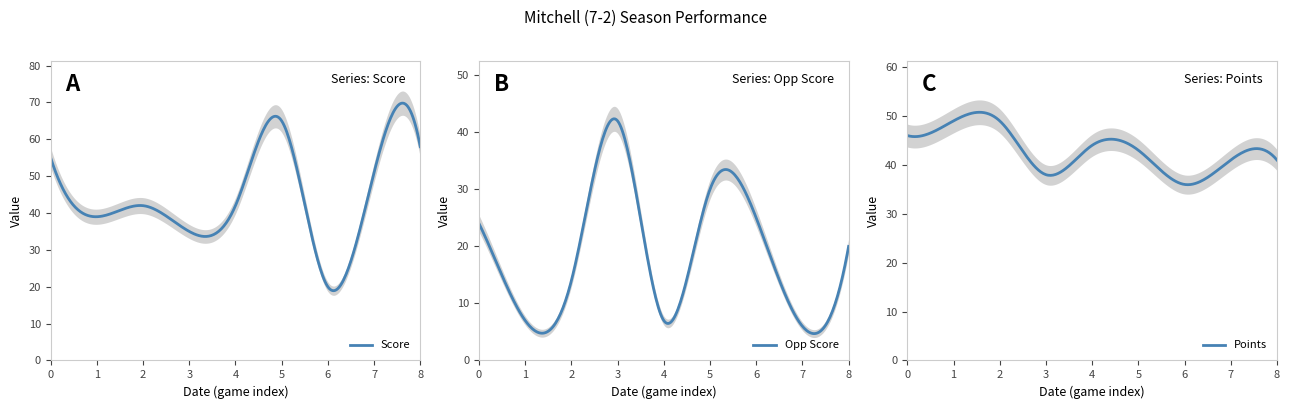

Is it true that Opp Score equals 20 at 10/20/23?

True